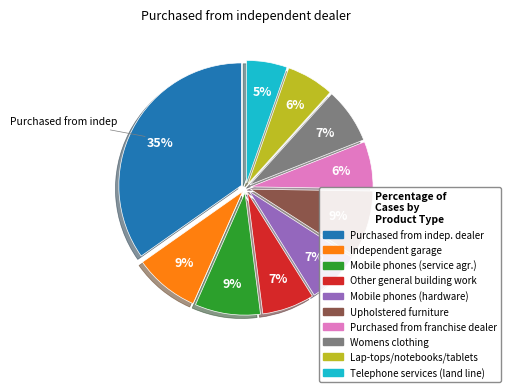

To the nearest percent, what is the average slice percentage?

10%